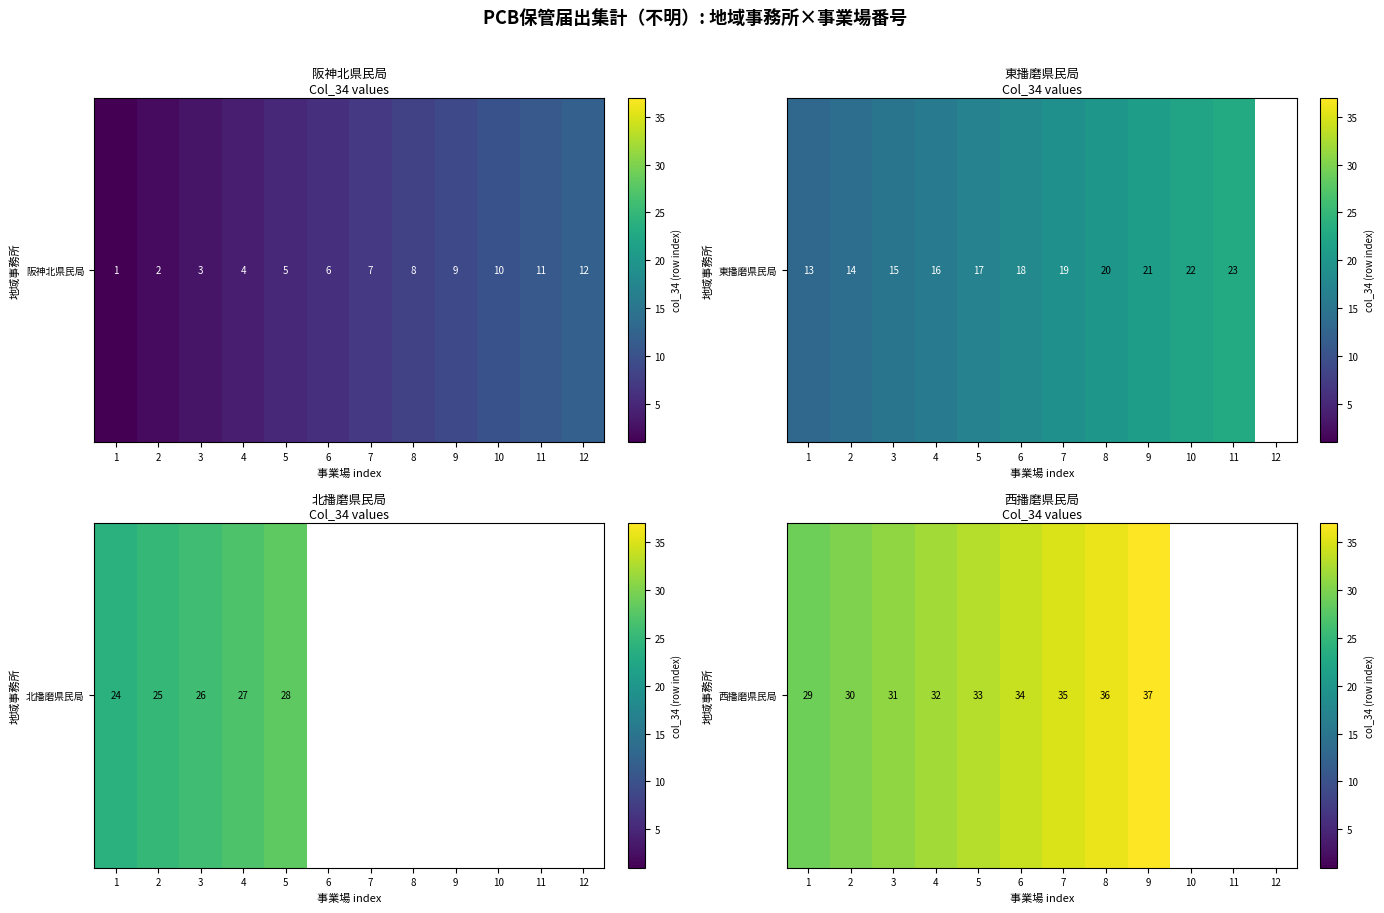

Where is the data nearest to the value 33?

5